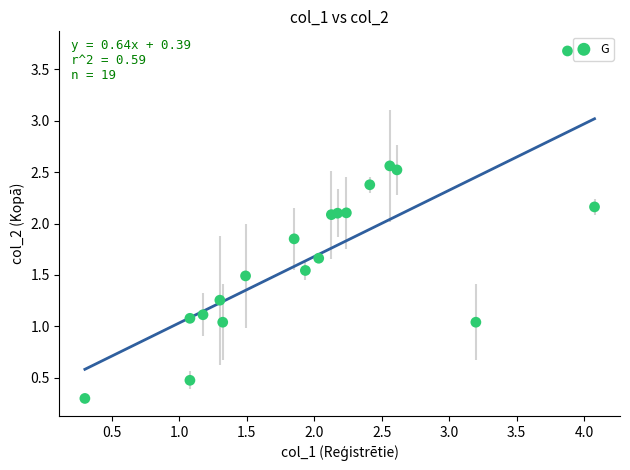

What is the range of X values (max minus min)?

3.8